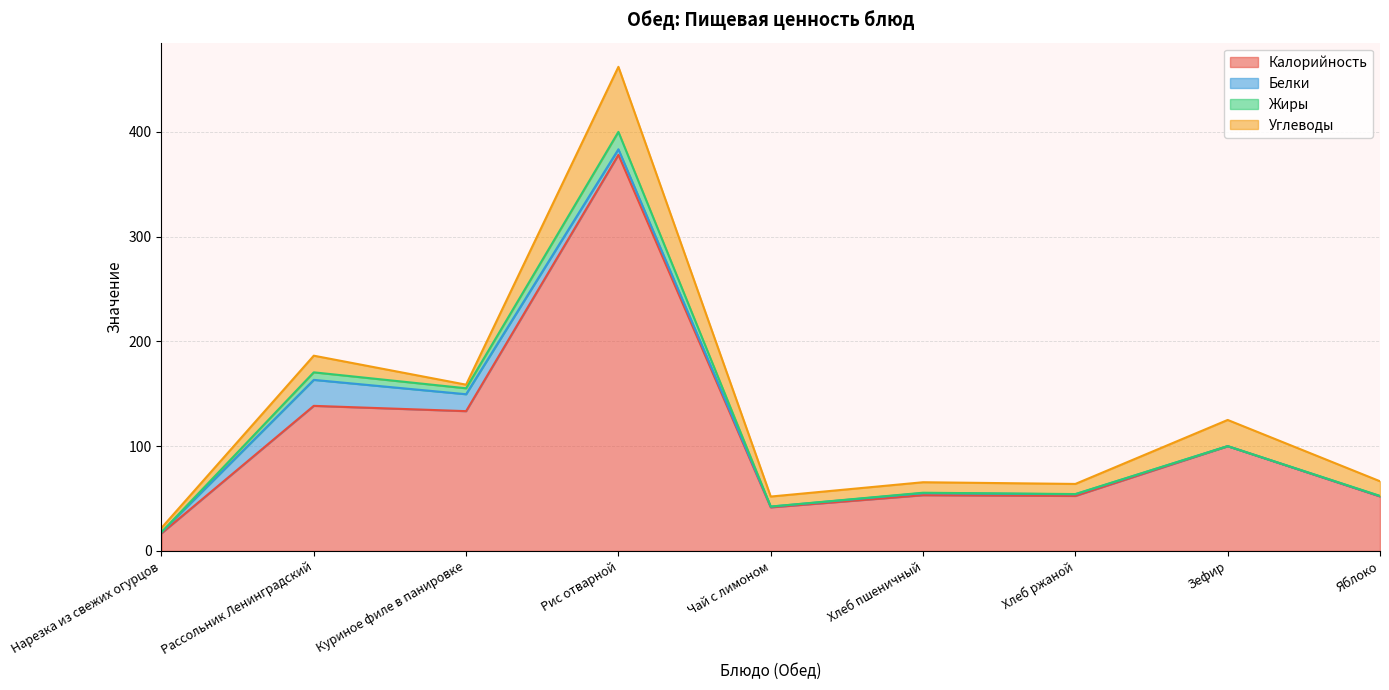

At how many categories does at least one series exceed 47?

7